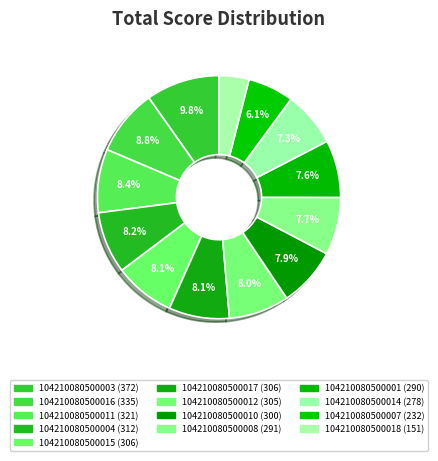

Which slice is the largest?

104210080500003